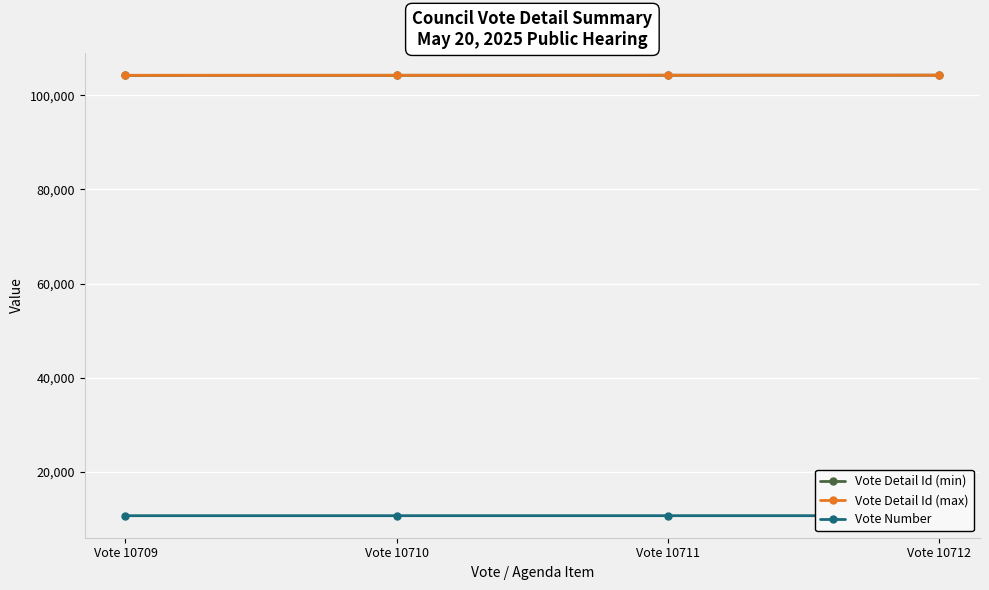

Where is Vote Detail Id (min) nearest to the value 104232?

Vote 10710